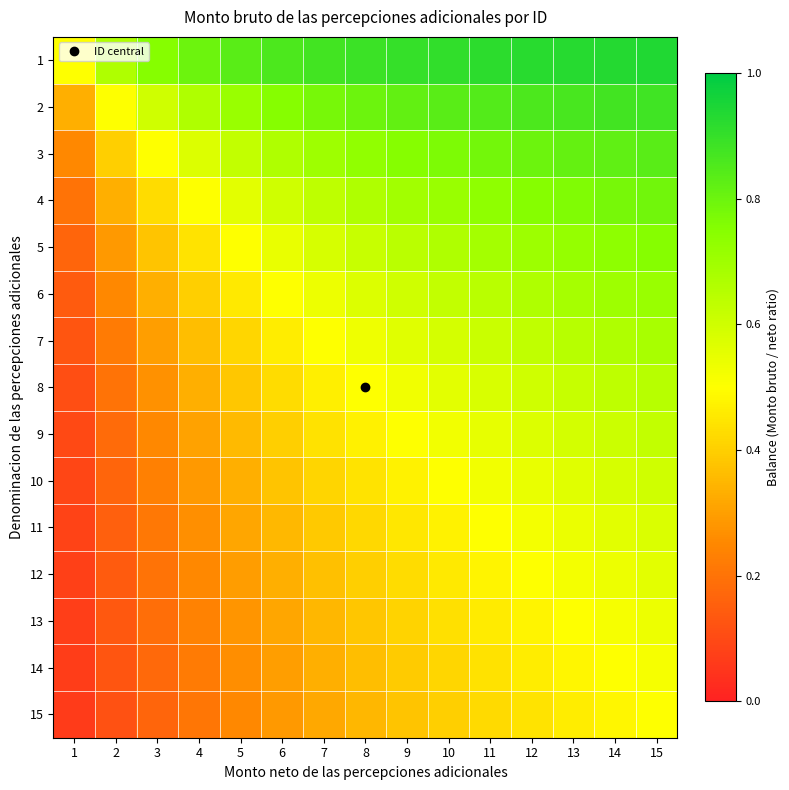

Reading right to left, list all the values displayed in this chart.

1: 15=0.9	14=0.9	13=0.9	12=0.9	11=0.9	10=0.9	9=0.9	8=0.9	7=0.9	6=0.9	5=0.8	4=0.8	3=0.8	2=0.7	1=0.5
2: 15=0.9	14=0.9	13=0.9	12=0.9	11=0.8	10=0.8	9=0.8	8=0.8	7=0.8	6=0.8	5=0.7	4=0.7	3=0.6	2=0.5	1=0.3
3: 15=0.8	14=0.8	13=0.8	12=0.8	11=0.8	10=0.8	9=0.8	8=0.7	7=0.7	6=0.7	5=0.6	4=0.6	3=0.5	2=0.4	1=0.2
4: 15=0.8	14=0.8	13=0.8	12=0.8	11=0.7	10=0.7	9=0.7	8=0.7	7=0.6	6=0.6	5=0.6	4=0.5	3=0.4	2=0.3	1=0.2
5: 15=0.8	14=0.7	13=0.7	12=0.7	11=0.7	10=0.7	9=0.6	8=0.6	7=0.6	6=0.5	5=0.5	4=0.4	3=0.4	2=0.3	1=0.2
6: 15=0.7	14=0.7	13=0.7	12=0.7	11=0.6	10=0.6	9=0.6	8=0.6	7=0.5	6=0.5	5=0.5	4=0.4	3=0.3	2=0.2	1=0.1
7: 15=0.7	14=0.7	13=0.7	12=0.6	11=0.6	10=0.6	9=0.6	8=0.5	7=0.5	6=0.5	5=0.4	4=0.4	3=0.3	2=0.2	1=0.1
8: 15=0.7	14=0.6	13=0.6	12=0.6	11=0.6	10=0.6	9=0.5	8=0.5	7=0.5	6=0.4	5=0.4	4=0.3	3=0.3	2=0.2	1=0.1
9: 15=0.6	14=0.6	13=0.6	12=0.6	11=0.6	10=0.5	9=0.5	8=0.5	7=0.4	6=0.4	5=0.4	4=0.3	3=0.2	2=0.2	1=0.1
10: 15=0.6	14=0.6	13=0.6	12=0.5	11=0.5	10=0.5	9=0.5	8=0.4	7=0.4	6=0.4	5=0.3	4=0.3	3=0.2	2=0.2	1=0.1
11: 15=0.6	14=0.6	13=0.5	12=0.5	11=0.5	10=0.5	9=0.5	8=0.4	7=0.4	6=0.4	5=0.3	4=0.3	3=0.2	2=0.2	1=0.1
12: 15=0.6	14=0.5	13=0.5	12=0.5	11=0.5	10=0.5	9=0.4	8=0.4	7=0.4	6=0.3	5=0.3	4=0.2	3=0.2	2=0.1	1=0.1
13: 15=0.5	14=0.5	13=0.5	12=0.5	11=0.5	10=0.4	9=0.4	8=0.4	7=0.3	6=0.3	5=0.3	4=0.2	3=0.2	2=0.1	1=0.1
14: 15=0.5	14=0.5	13=0.5	12=0.5	11=0.4	10=0.4	9=0.4	8=0.4	7=0.3	6=0.3	5=0.3	4=0.2	3=0.2	2=0.1	1=0.1
15: 15=0.5	14=0.5	13=0.5	12=0.4	11=0.4	10=0.4	9=0.4	8=0.3	7=0.3	6=0.3	5=0.2	4=0.2	3=0.2	2=0.1	1=0.1